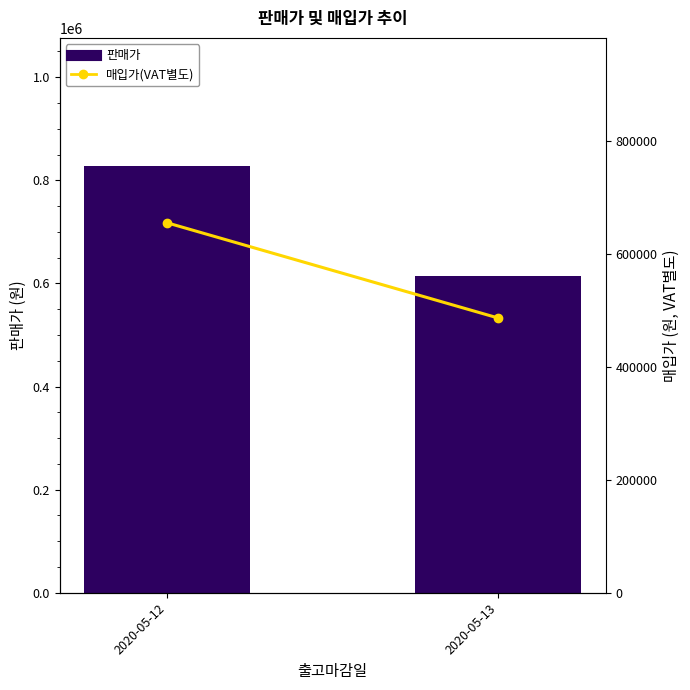

Where is 매입가(VAT별도) nearest to the value 570641?

2020-05-13